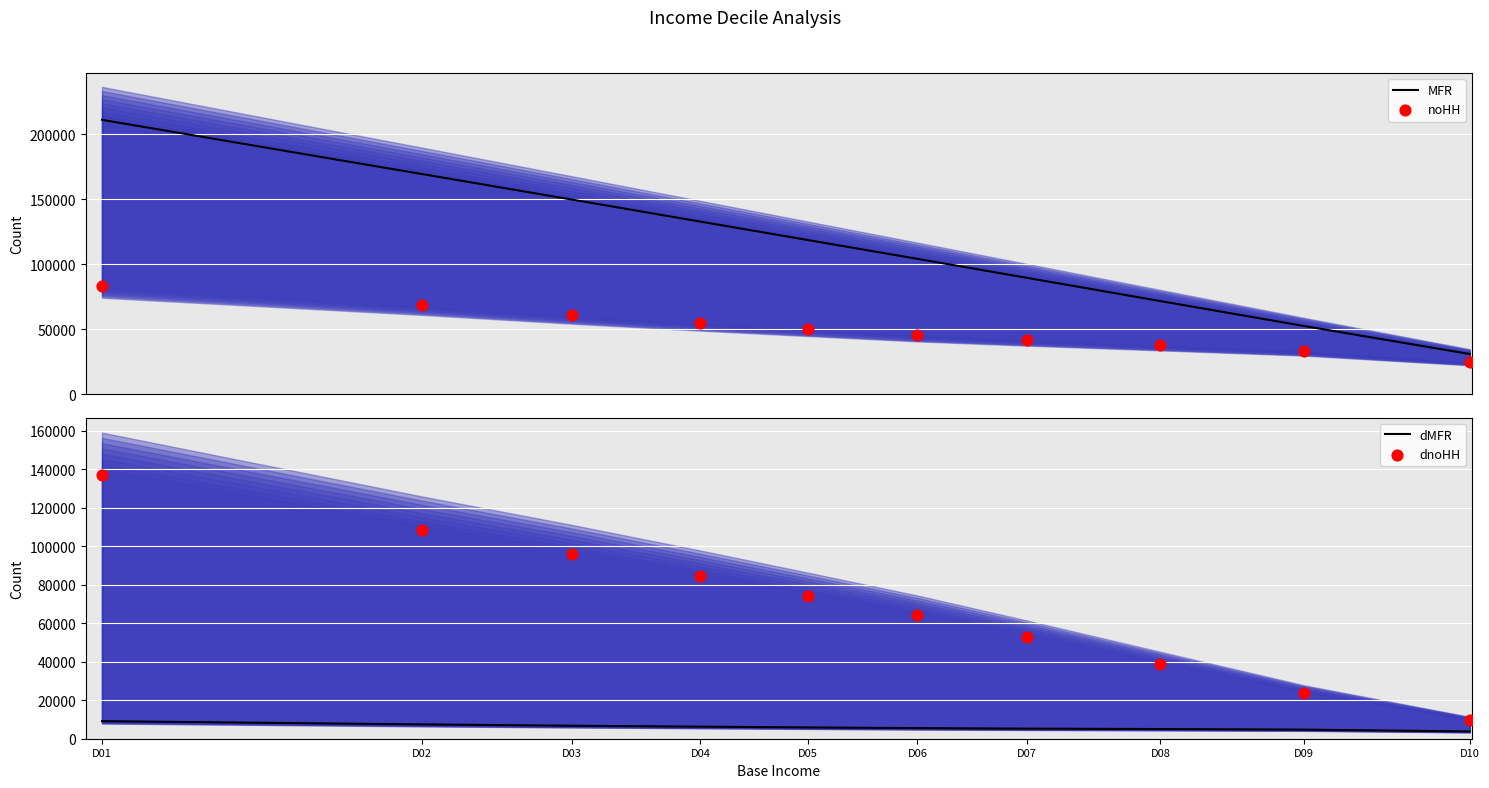

At which category is the sum across all series the highest?

D01